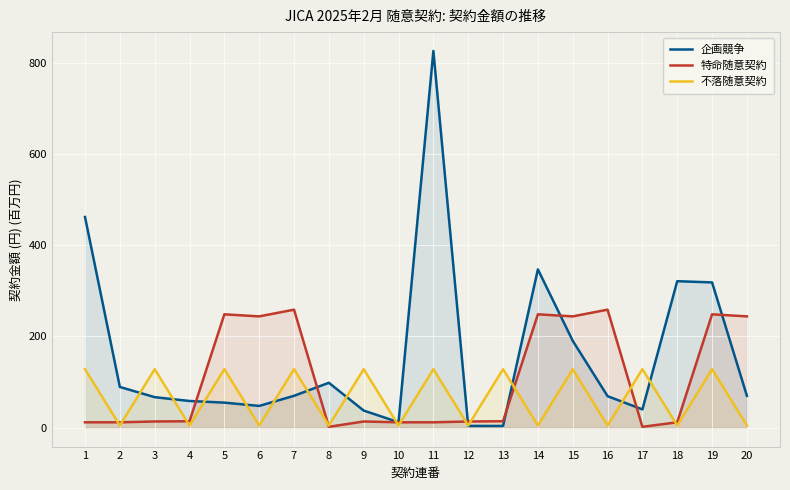

What is the total value across all series at 1?

602.1